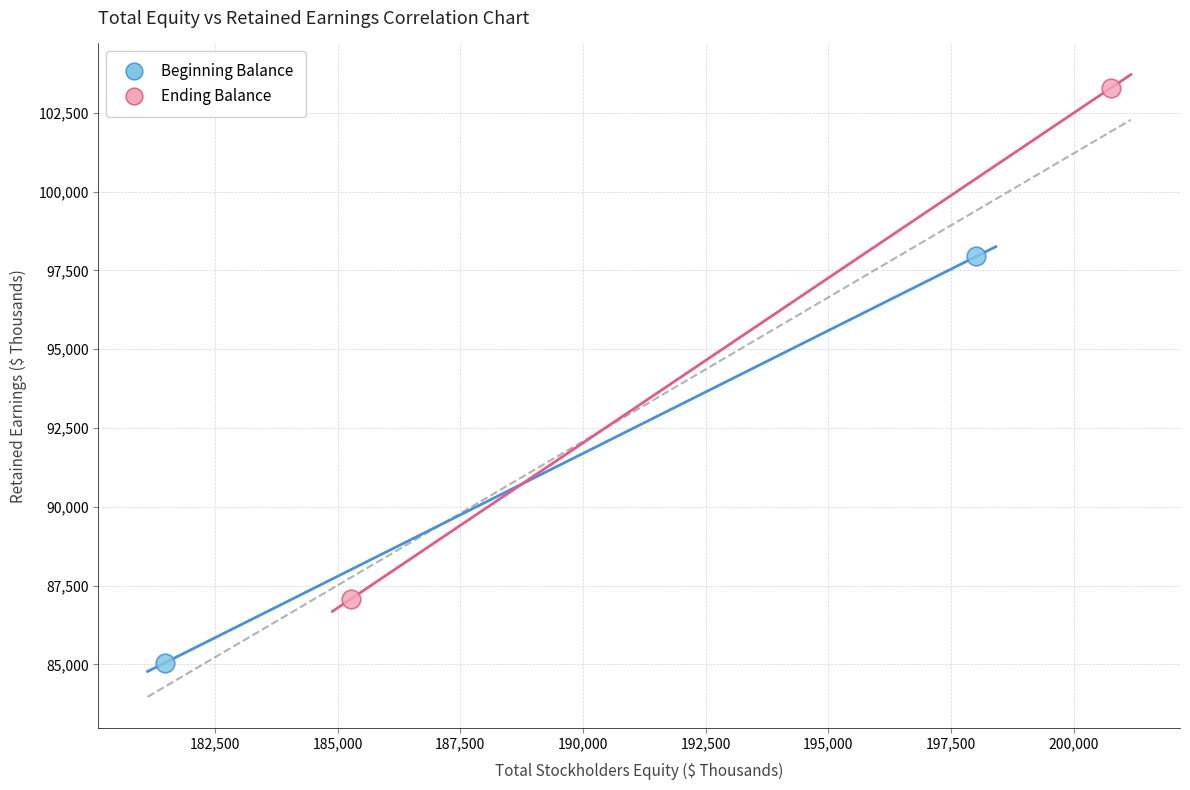

Which series reaches the minimum Y coordinate?

Beginning Balance